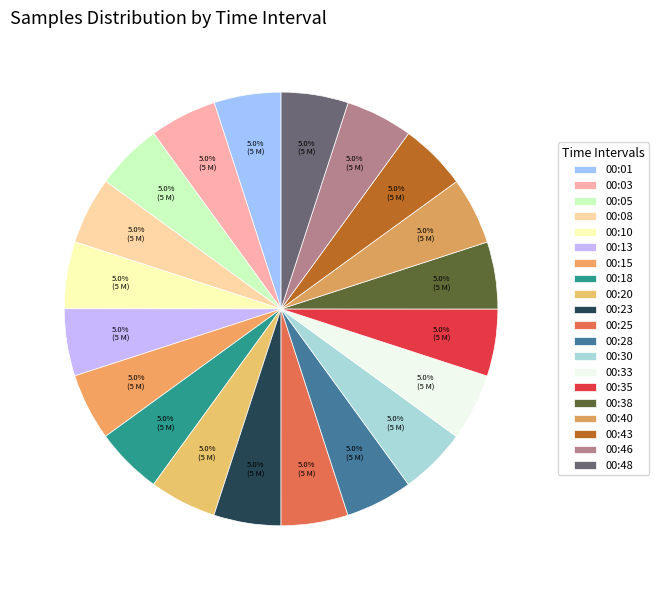

How many segments does this pie chart have?

20